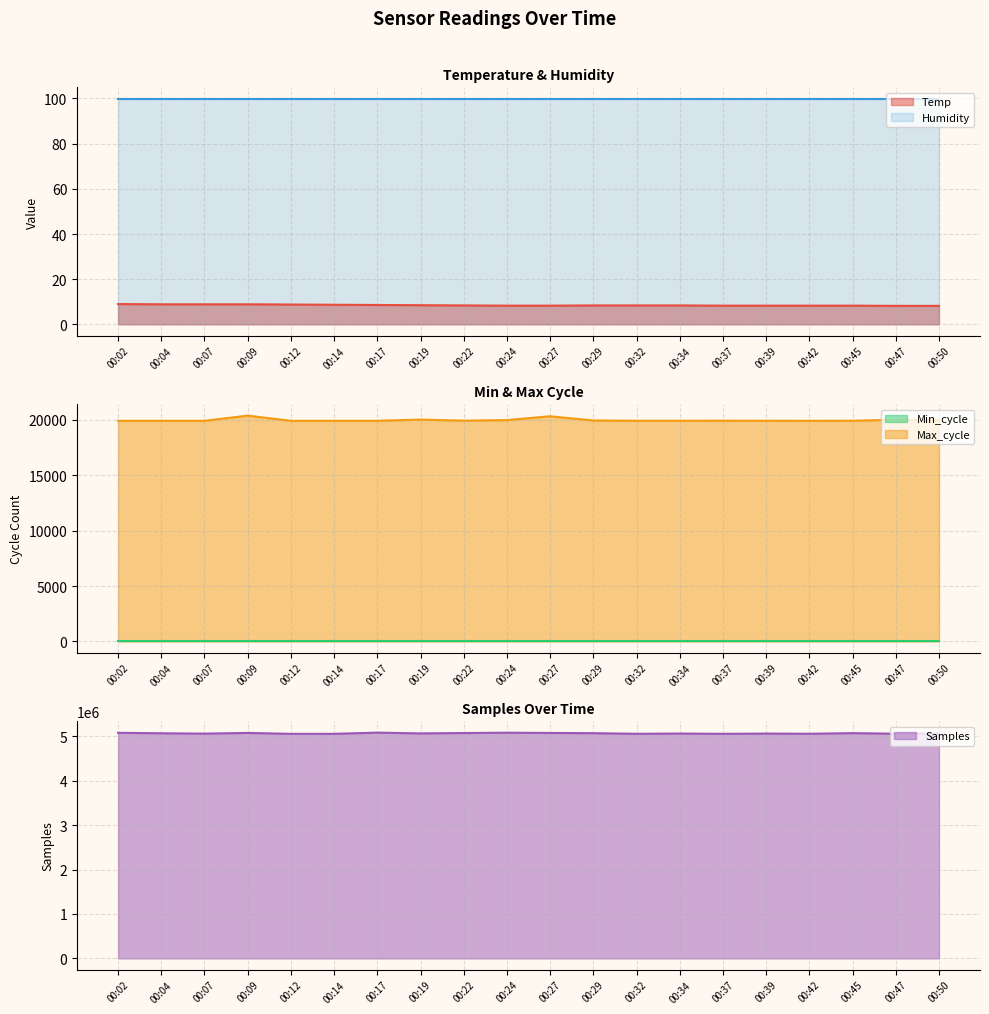

Is the value of Max_cycle at 00:37 greater than the value of Samples at 00:47?

No